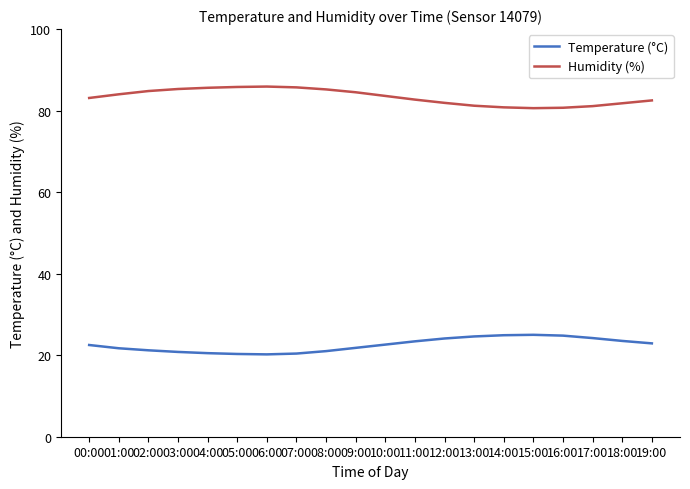

Does the chart display data point markers on the line(s)?

No